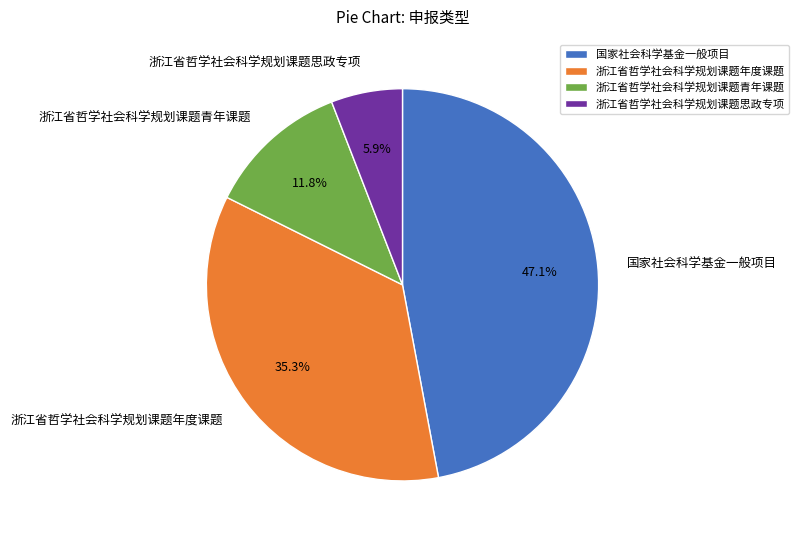

Do 国家社会科学基金一般项目 and 浙江省哲学社会科学规划课题年度课题 together represent more than half of the pie?

Yes